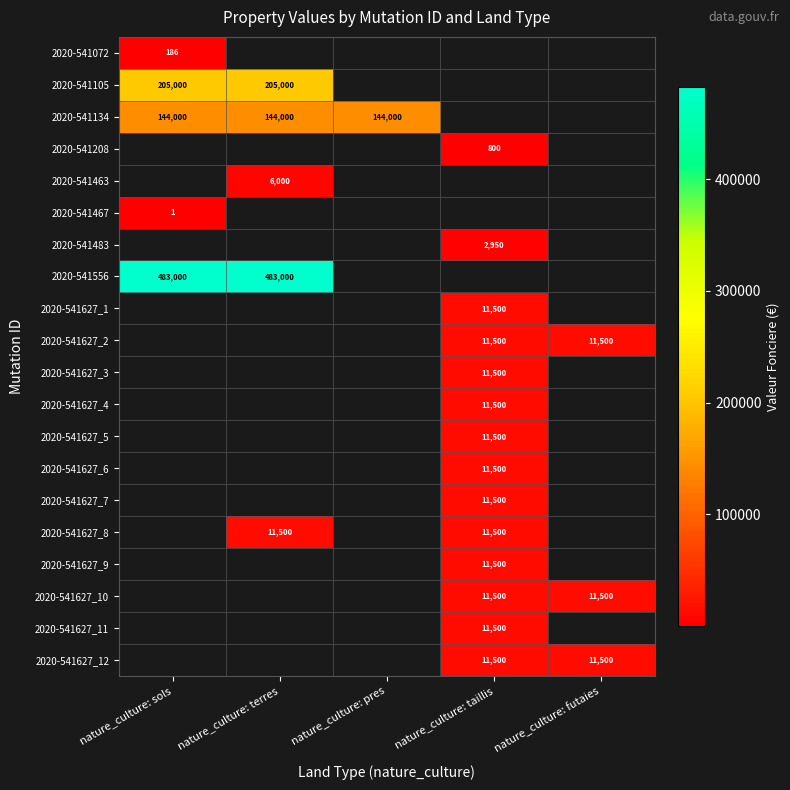

The value of 2020-541208 at nature_culture: taillis is 800.0. True or false?

True